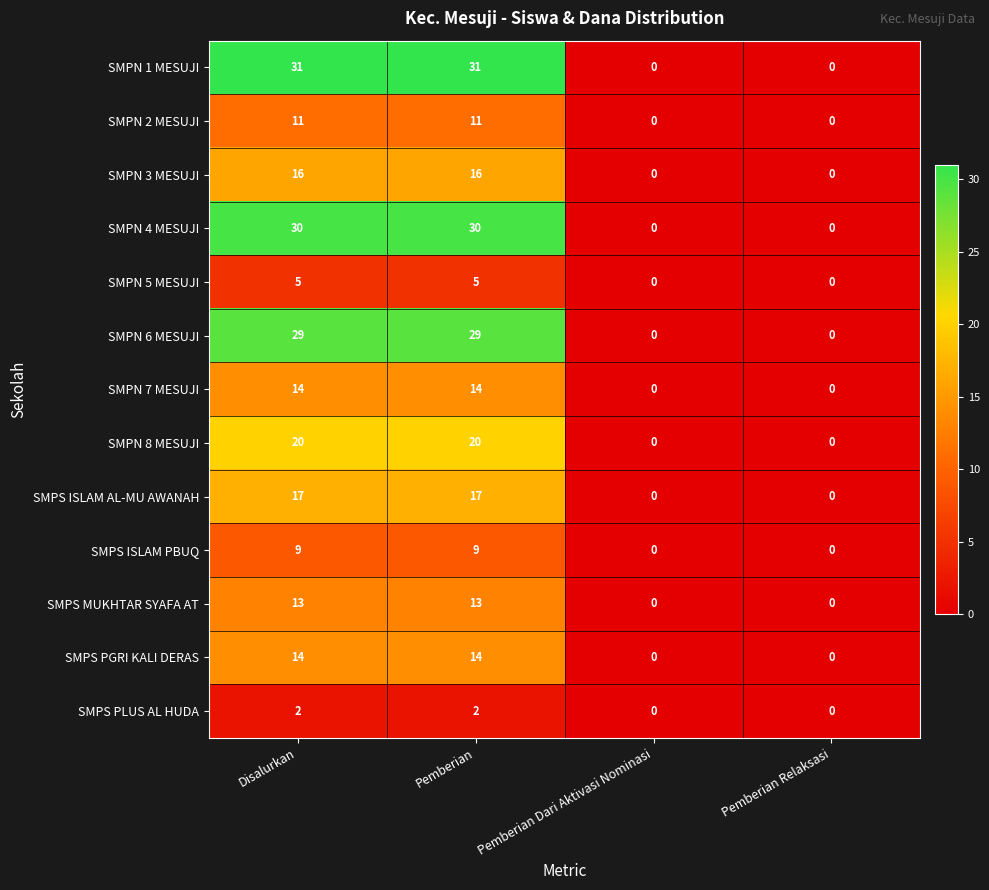

What is the greatest value displayed?

31